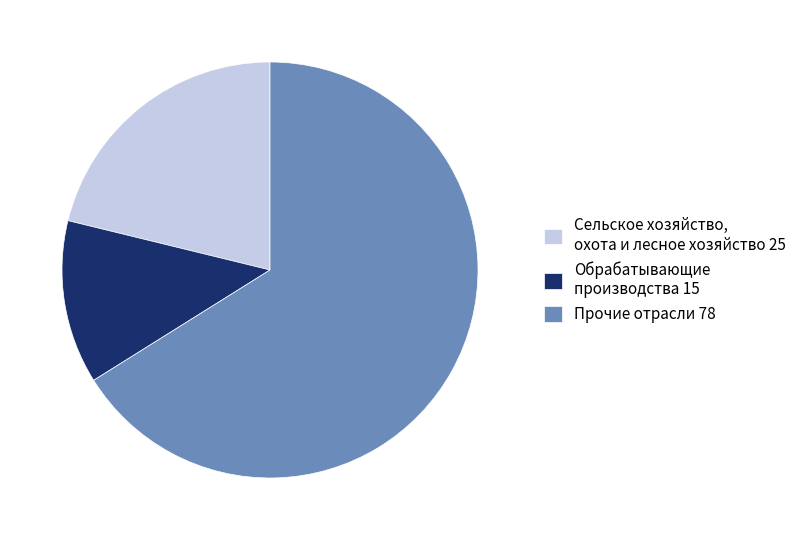

Approximately how many times larger is the value at Обрабатывающие производства 15 compared to Сельское хозяйство, охота и лесное хозяйство 25?

0.6